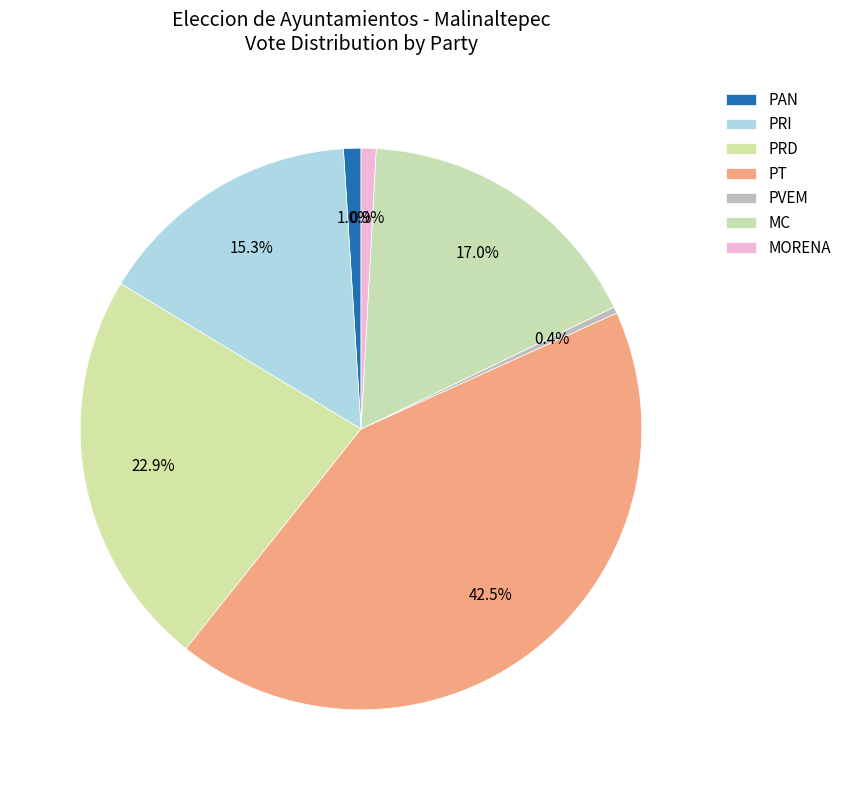

Count the number of slices in the pie.

7